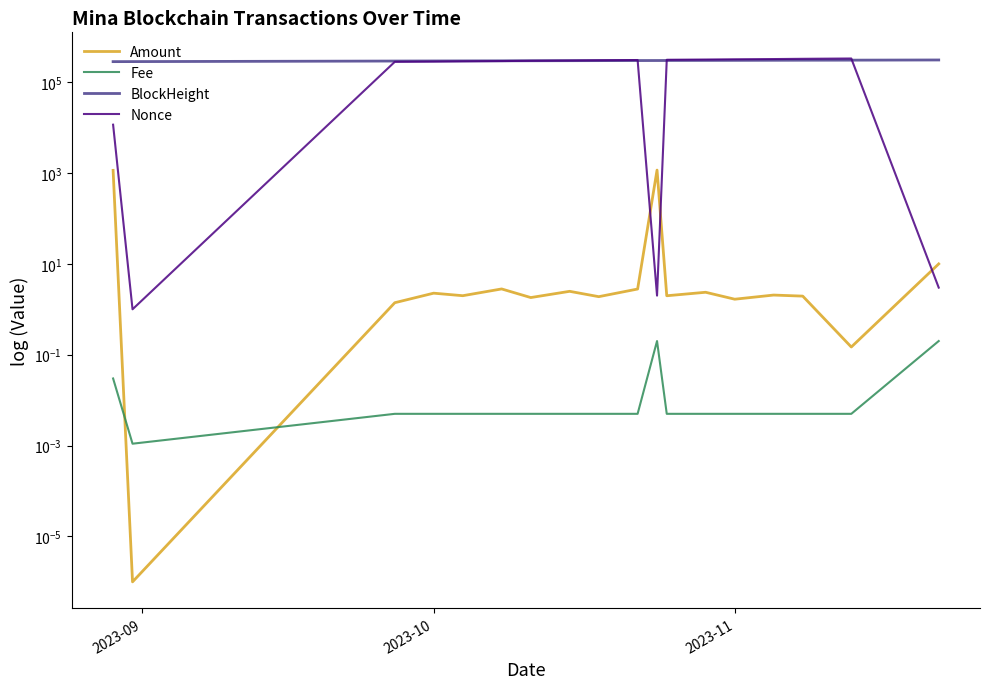

Rank the series by their maximum value, from highest to lowest.

Nonce, BlockHeight, Amount, Fee